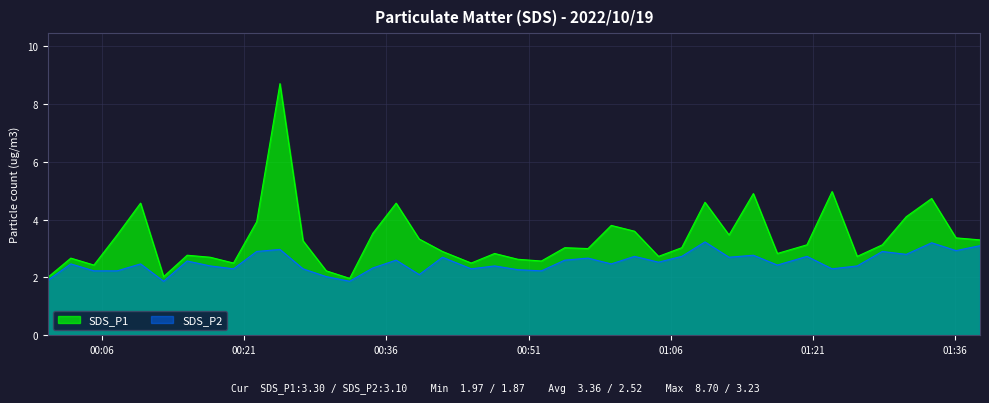

What is the spread (max minus min) of values at 2022/10/19 01:17:14?

0.4